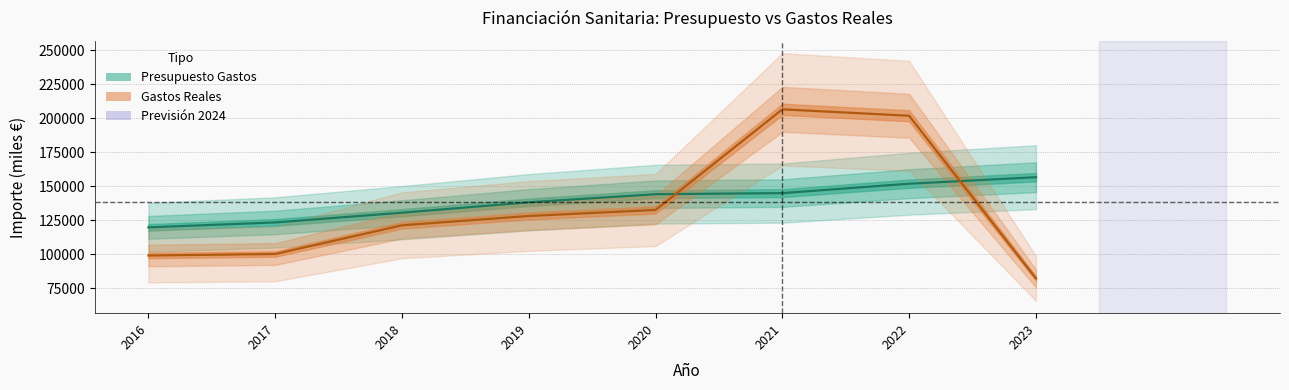

True or false: Gastos Reales and Presupuesto Gastos cross at least once.

True